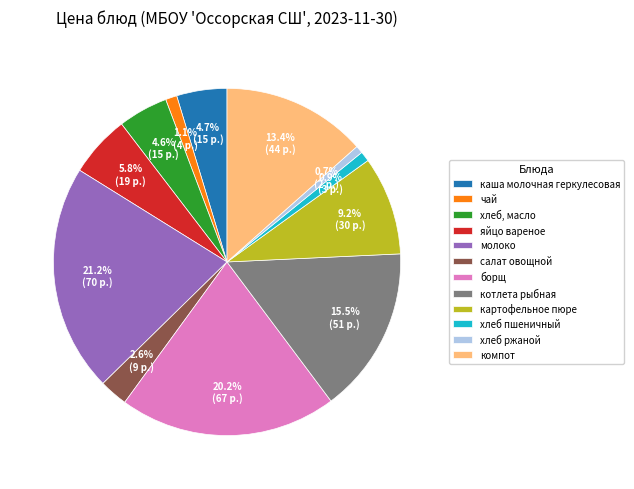

Rank the categories by value from highest to lowest.

молоко, борщ, котлета рыбная, компот, картофельное пюре, яйцо вареное, каша молочная геркулесовая, хлеб, масло, салат овощной, чай, хлеб пшеничный, хлеб ржаной